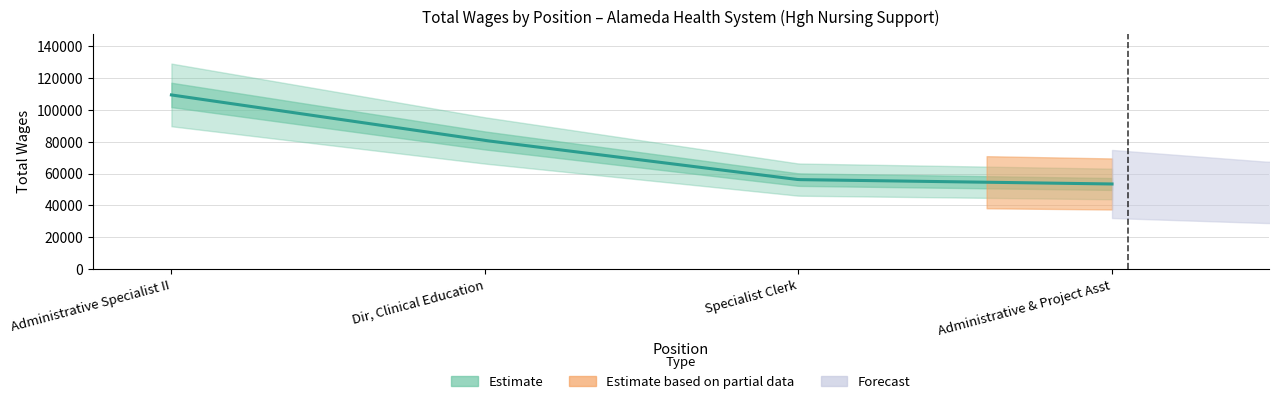

What is the average value?

74931